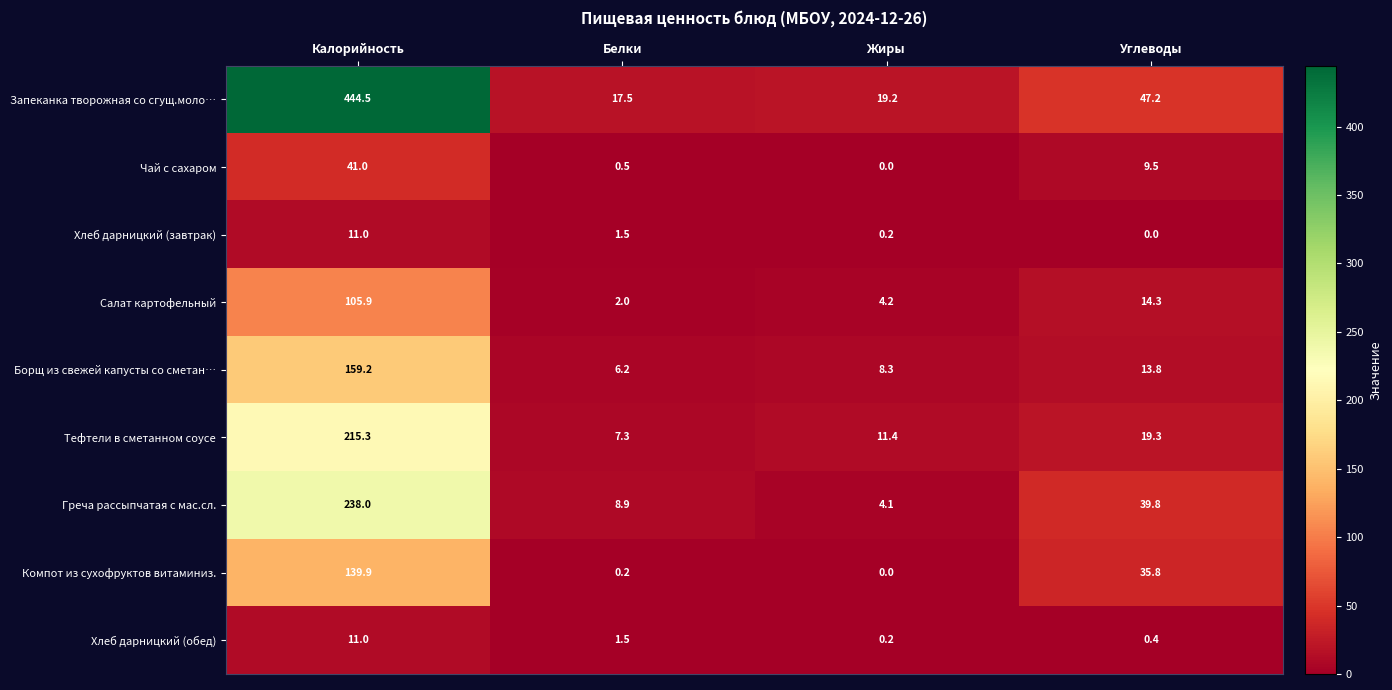

Is the value of Тефтели в сметанном соусе at Жиры greater than the value of Хлеб дарницкий (обед) at Калорийность?

Yes